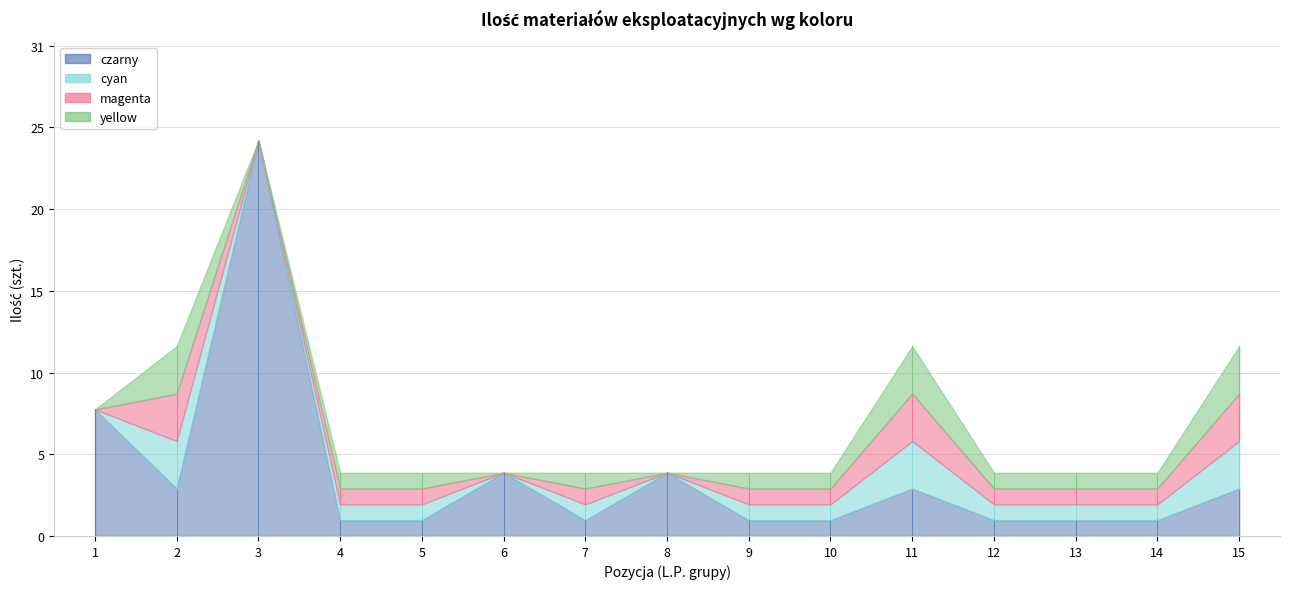

Which series has the largest range (max minus min)?

czarny